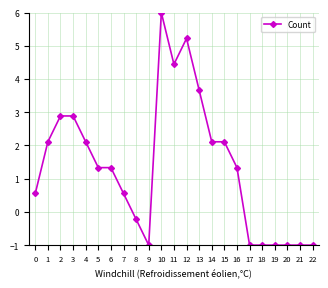

At which label does the data first exceed 1?

1